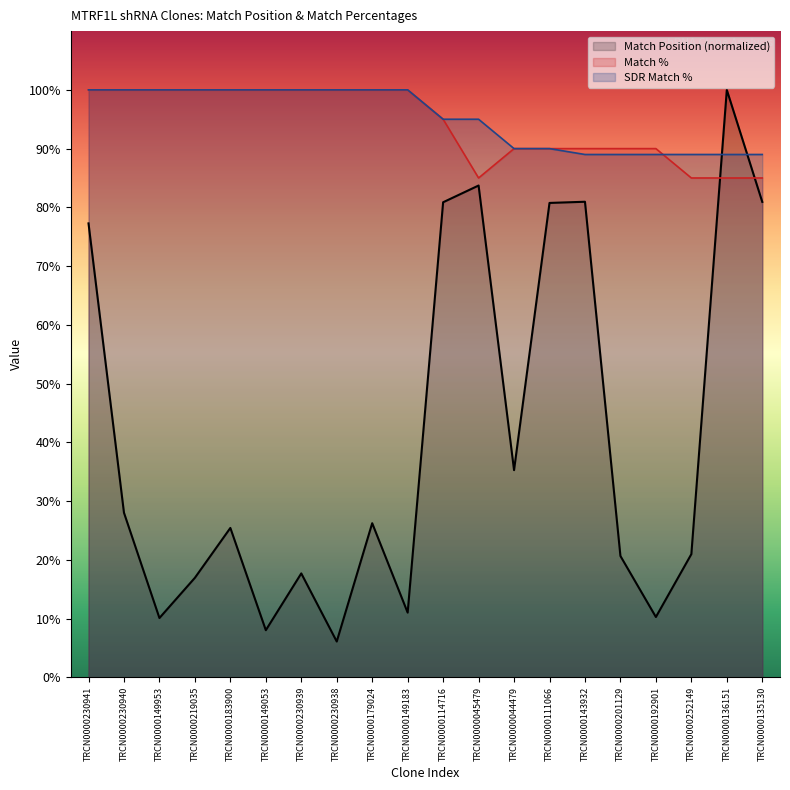

How many data points does each series have?

20